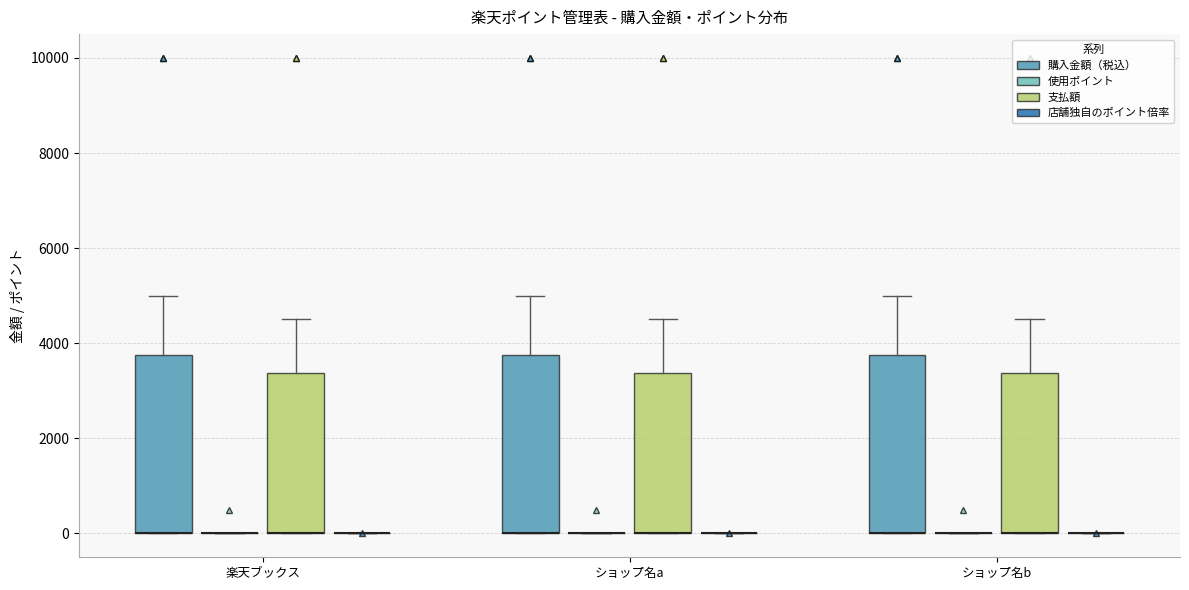

Reading left to right, read every box against the y-axis: the position of its median line, the range the box covers, and the ends of its whiskers. The values are not printed on the chart, so give them approximately, as read against the axis.

楽天ブックス (購入金額（税込）): median 0 (drawn on the box's lower edge), box 0 to 3800, whiskers 0 to 5000
楽天ブックス (使用ポイント): box collapsed to a line at 0, whiskers 0 to 0
楽天ブックス (支払額): median 0 (drawn on the box's lower edge), box 0 to 3400, whiskers 0 to 4600
楽天ブックス (店舗独自のポイント倍率): box collapsed to a line at 0, whiskers 0 to 0
ショップ名a (購入金額（税込）): median 0 (drawn on the box's lower edge), box 0 to 3800, whiskers 0 to 5000
ショップ名a (使用ポイント): box collapsed to a line at 0, whiskers 0 to 0
ショップ名a (支払額): median 0 (drawn on the box's lower edge), box 0 to 3400, whiskers 0 to 4600
ショップ名a (店舗独自のポイント倍率): box collapsed to a line at 0, whiskers 0 to 0
ショップ名b (購入金額（税込）): median 0 (drawn on the box's lower edge), box 0 to 3800, whiskers 0 to 5000
ショップ名b (使用ポイント): box collapsed to a line at 0, whiskers 0 to 0
ショップ名b (支払額): median 0 (drawn on the box's lower edge), box 0 to 3400, whiskers 0 to 4600
ショップ名b (店舗独自のポイント倍率): box collapsed to a line at 0, whiskers 0 to 0